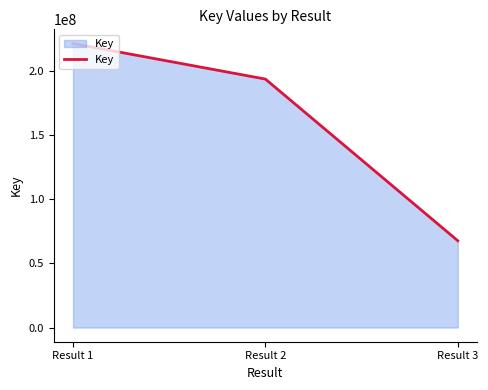

What is the sum of the values at Result 3 and Result 2?

261614320